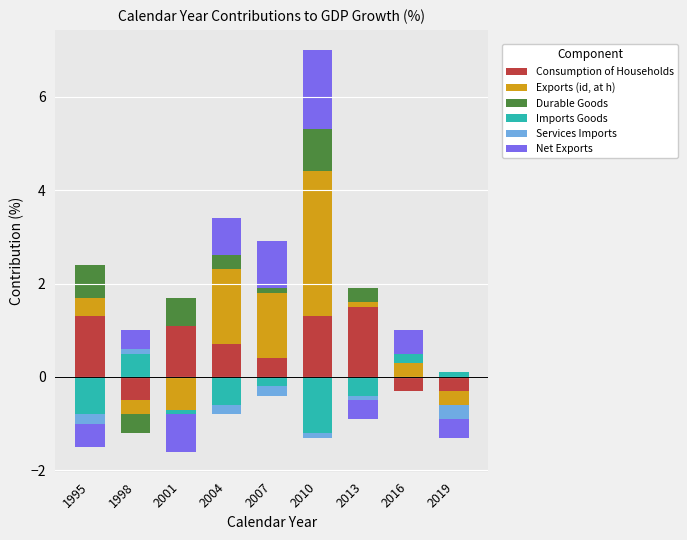

Is it true that Imports Goods equals 0.1 at 2019?

True